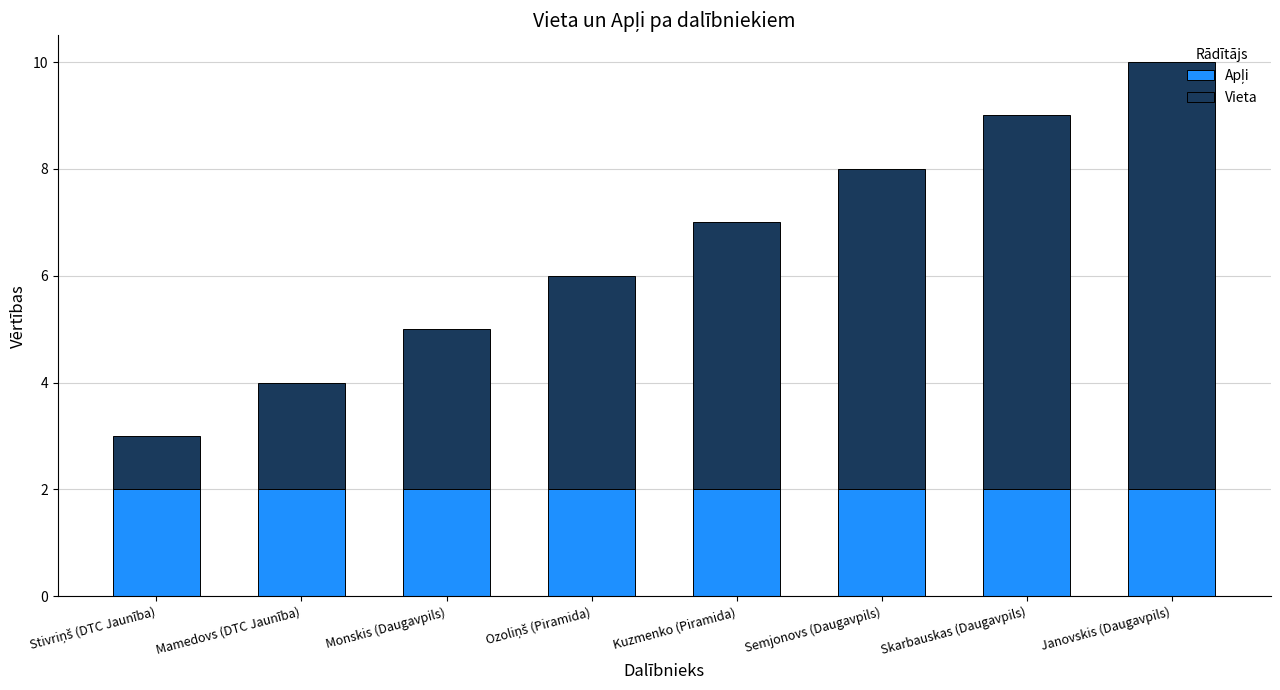

What is the total value across all series at Skarbauskas (Daugavpils)?

9